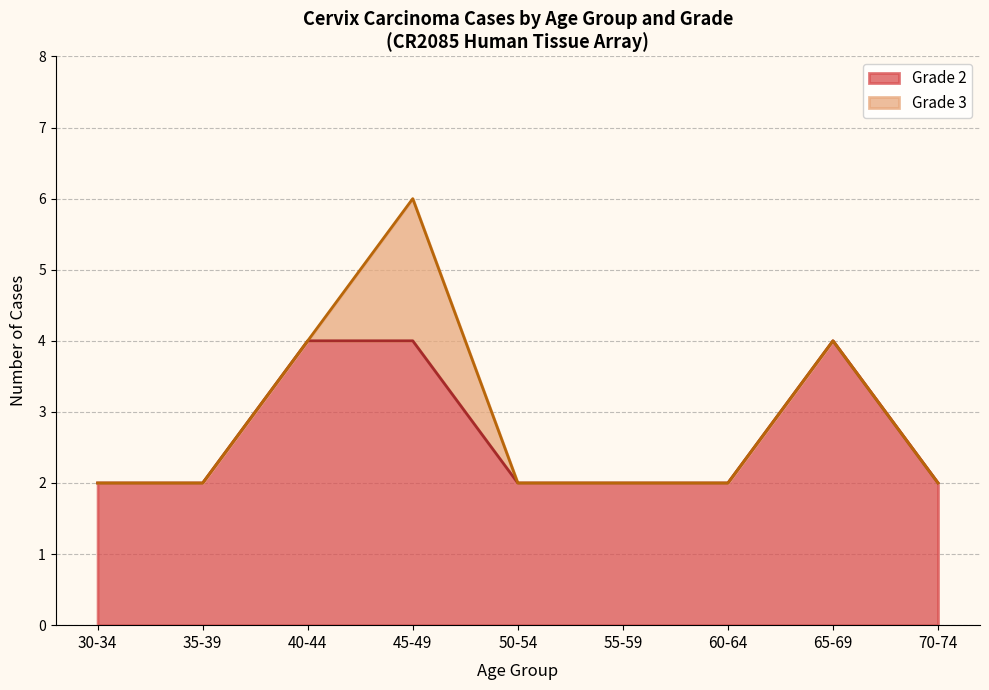

At which category is the sum across all series the highest?

45-49